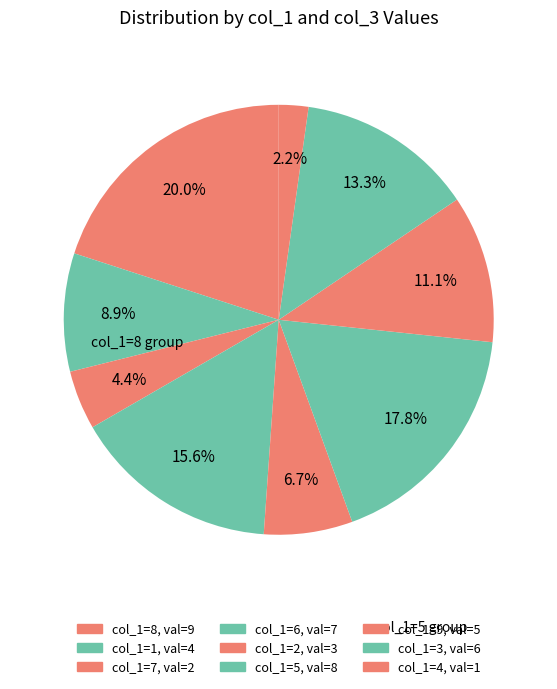

To the nearest percent, what is the difference between the largest and smallest slice percentages?

18%